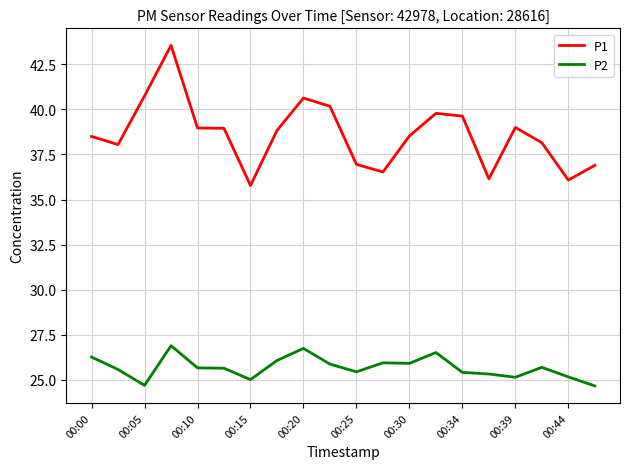

What is the difference between the maximum and minimum values in the P1 series?

7.8